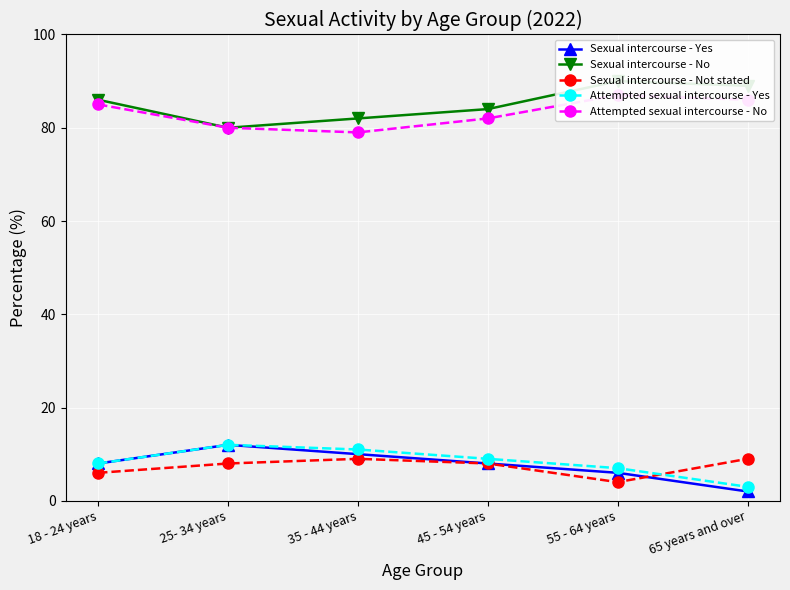

What is the minimum value shown in the chart?

2